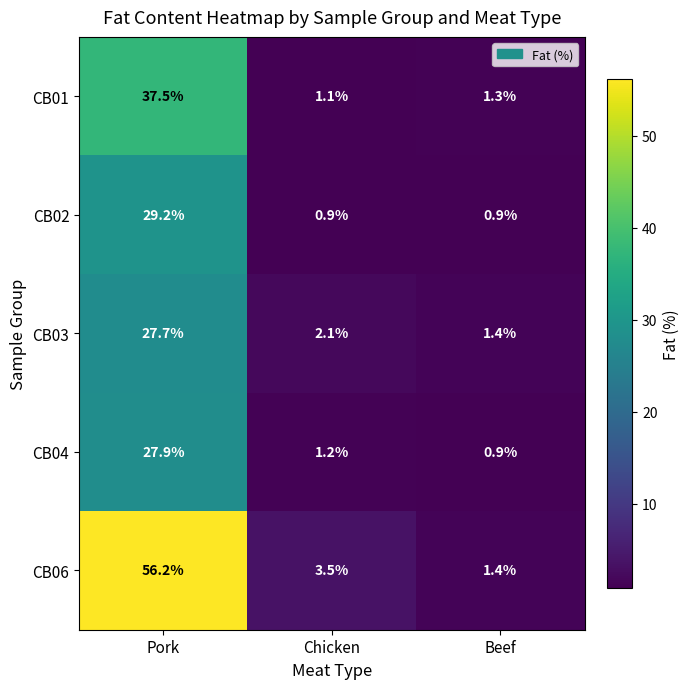

List the series in order of their peak value, lowest first.

CB03, CB04, CB02, CB01, CB06